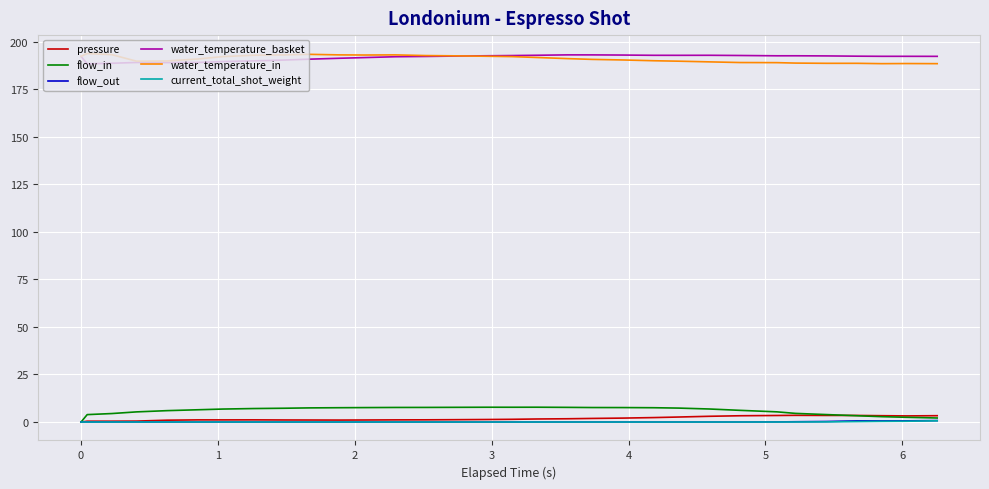

What is the maximum value shown in the chart?

193.7